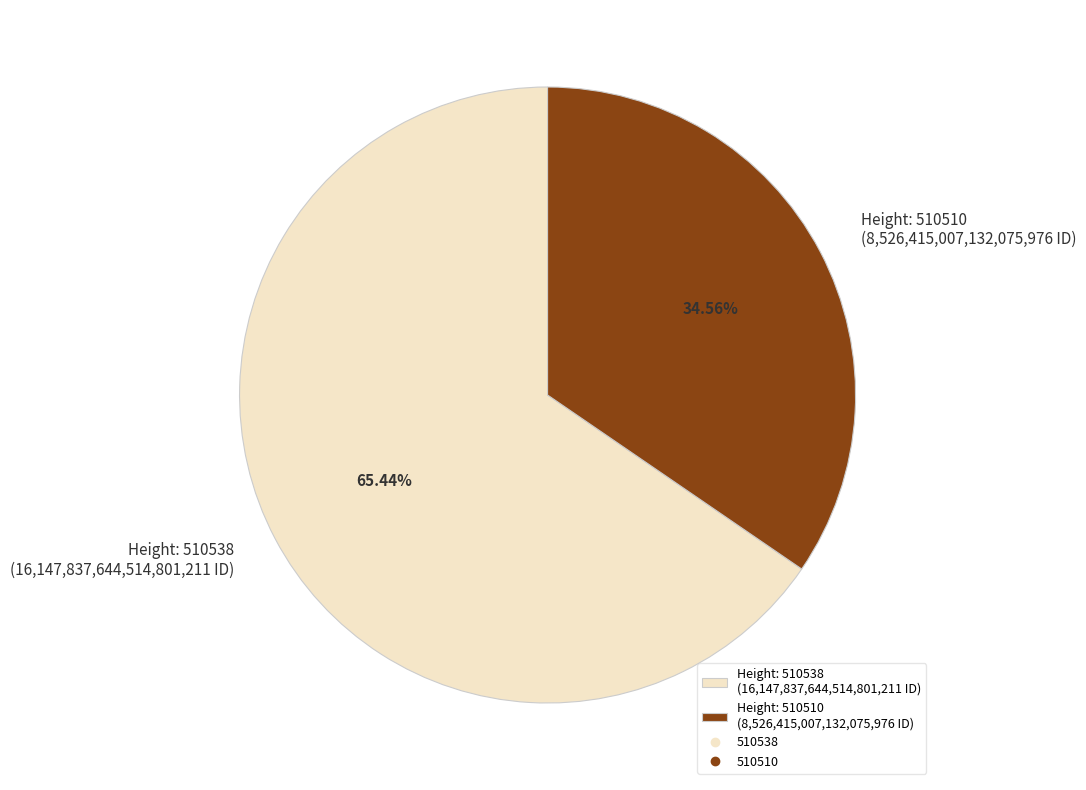

Is there any slice that represents more than half of the pie?

Yes